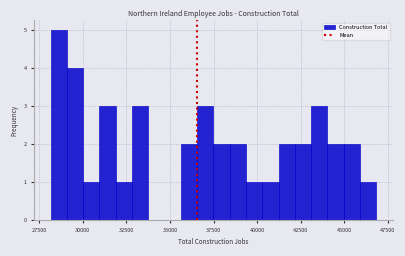

Around what value on the x-axis is the tallest bar? Give the approximate position of its centre, as read against the axis.

28500